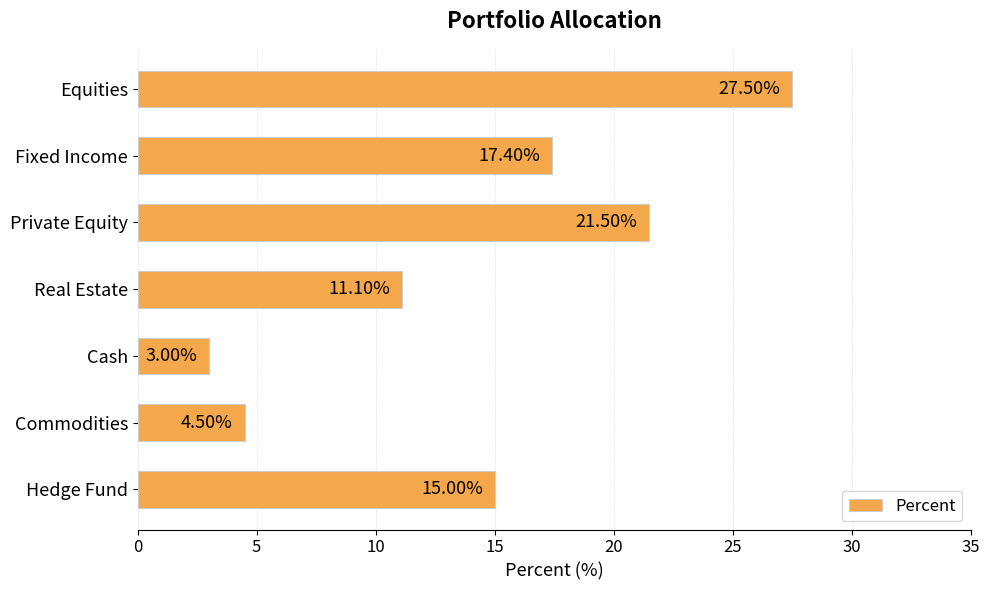

List the labels in order of value, smallest first.

Cash, Commodities, Real Estate, Hedge Fund, Fixed Income, Private Equity, Equities